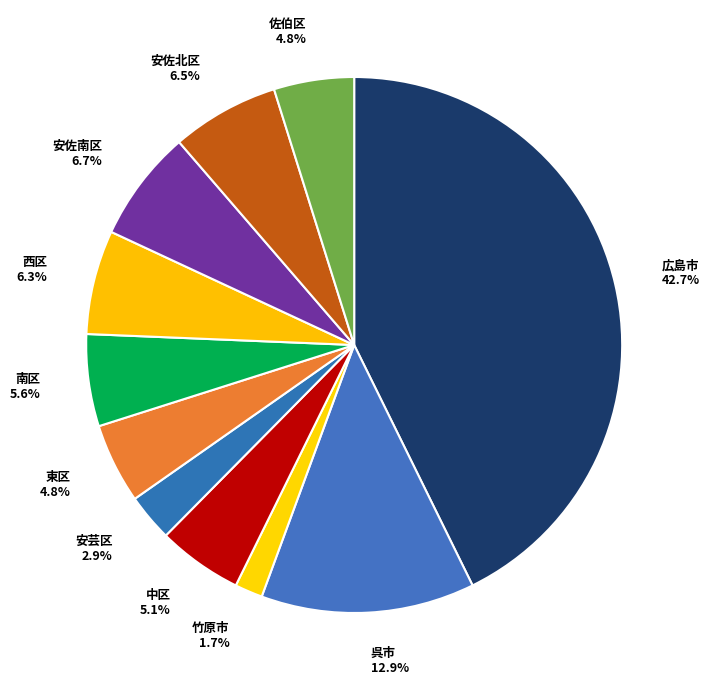

Is there a majority slice in this chart?

No